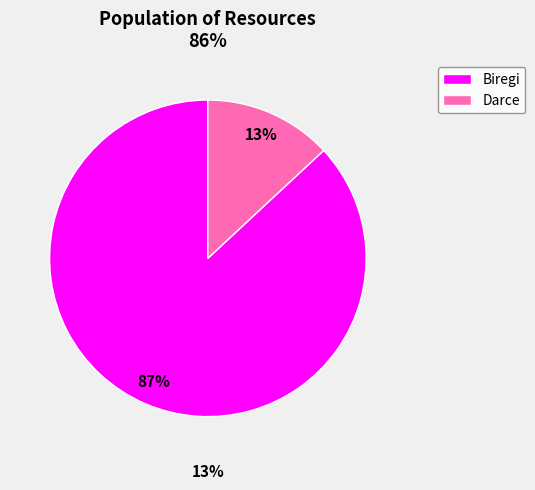

Combined, what portion of the pie is Biregi and Darce?

100.0%